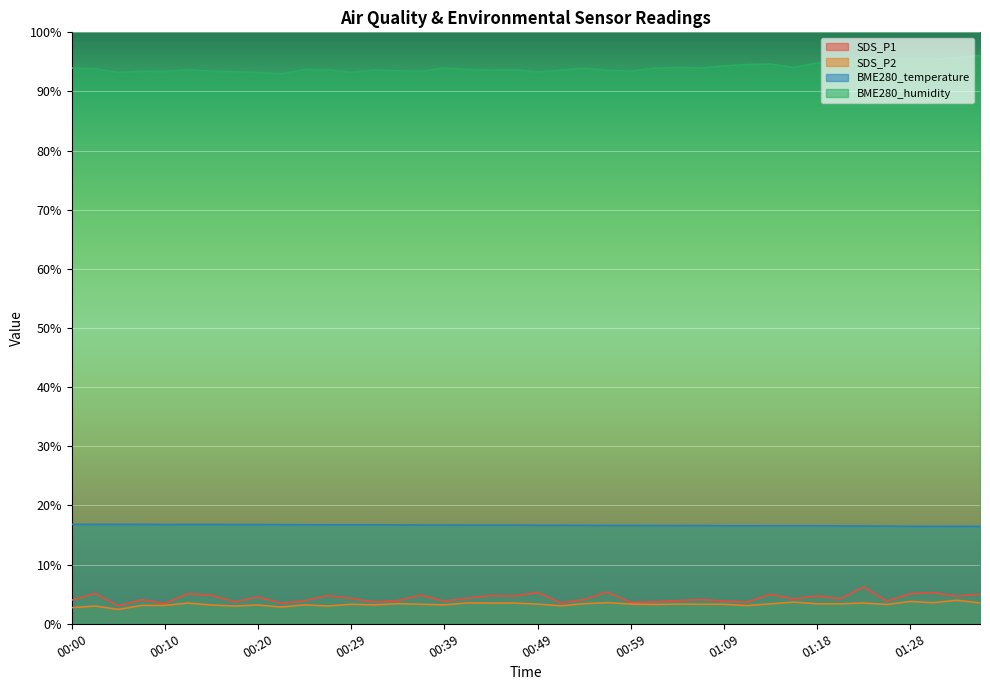

What is the smallest value displayed?

2.4